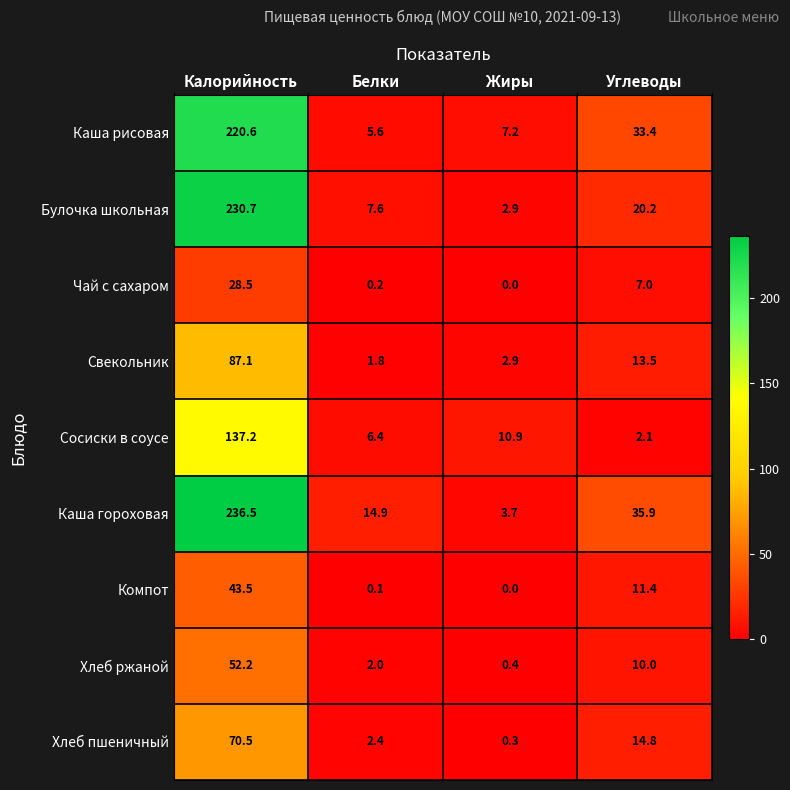

Which series has the largest total across all categories?

Каша гороховая